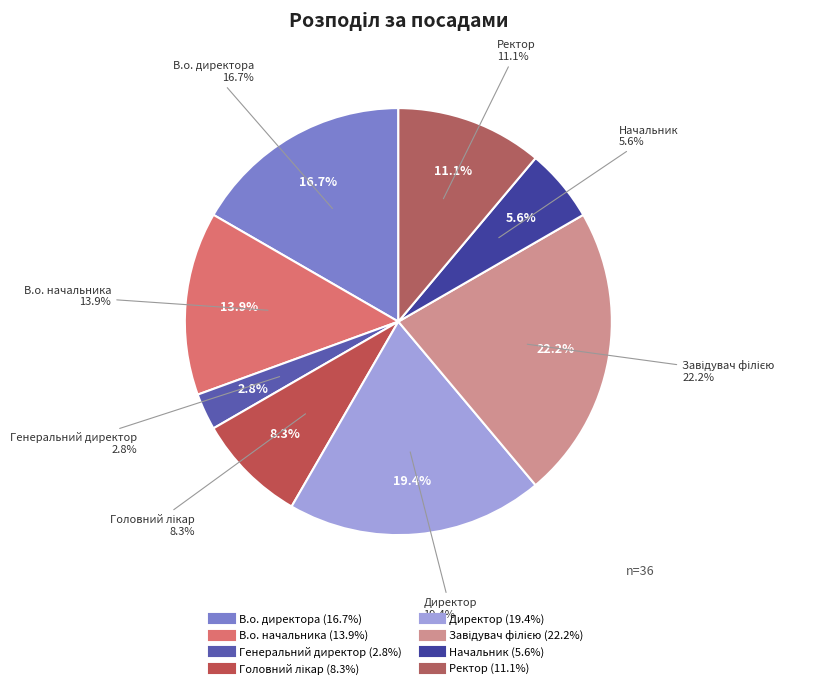

What is the total percentage of Ректор and Головний лікар?

19.4%